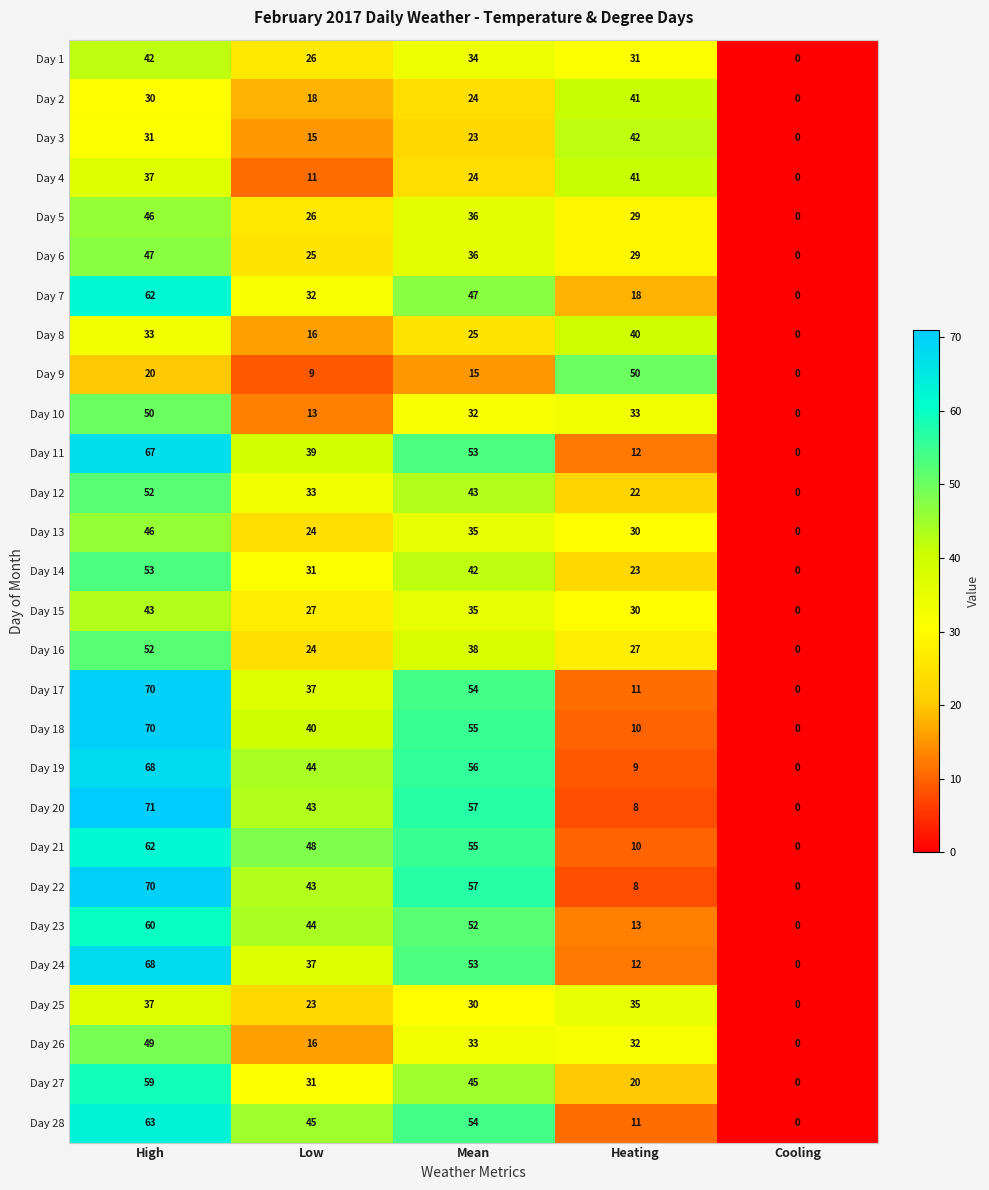

What is the total value across all series at Mean?

1143